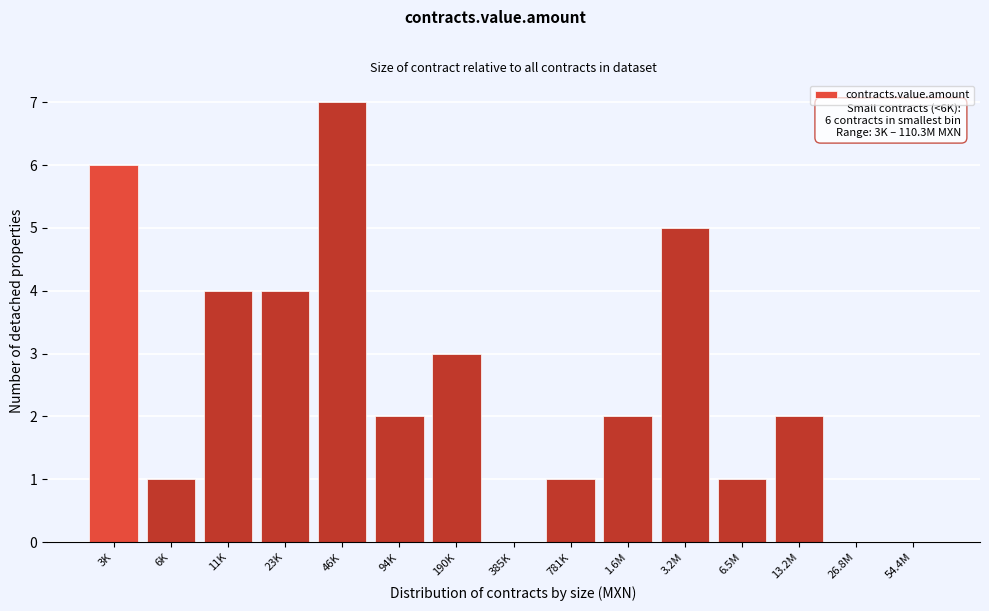

Reading right to left, extract all data points from this chart.

54.4M=0	26.8M=0	13.2M=2	6.5M=1	3.2M=5	1.6M=2	781K=1	385K=0	190K=3	94K=2	46K=7	23K=4	11K=4	6K=1	3K=6